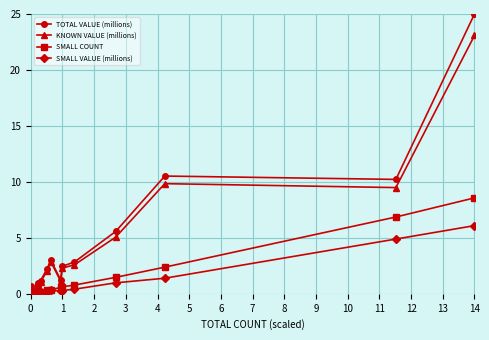

At how many categories does at least one series exceed 10?

3